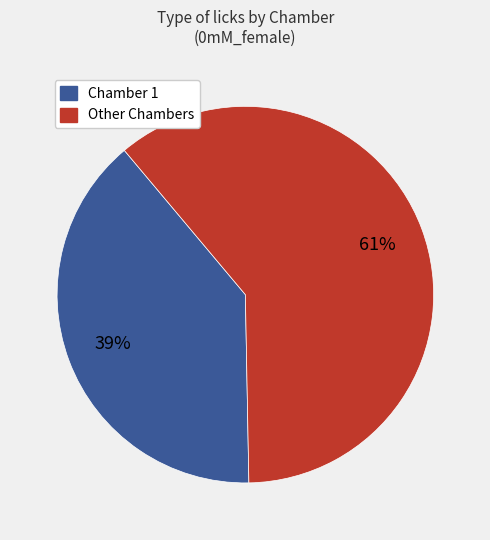

Is there a majority slice in this chart?

Yes